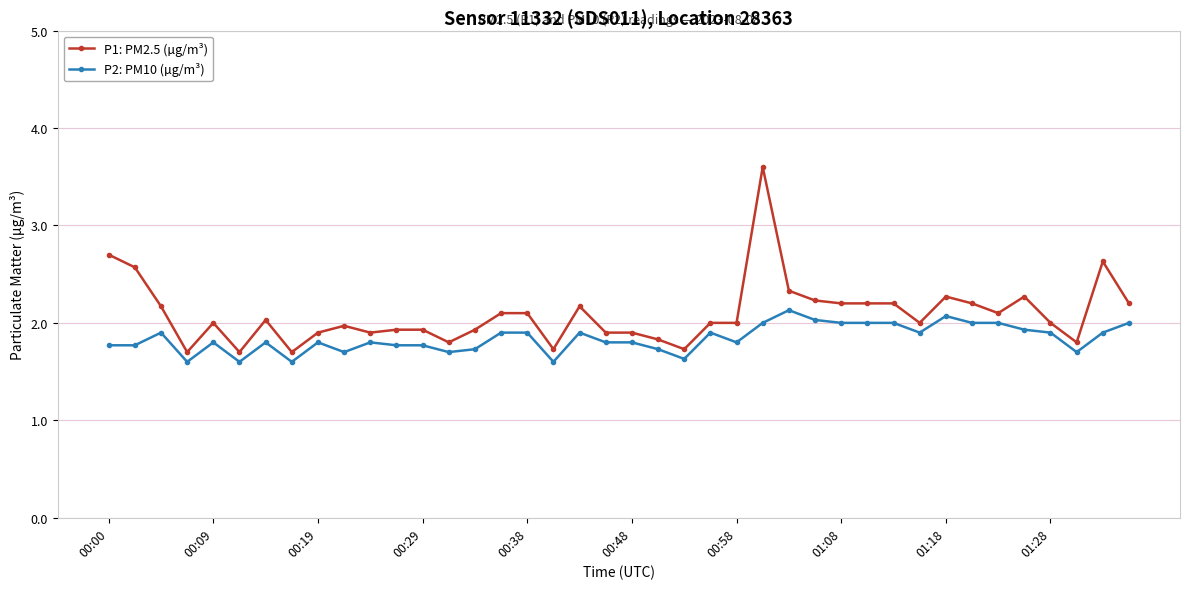

What is the value of the P2: PM10 (µg/m³) point at the 22nd from the left?

1.7